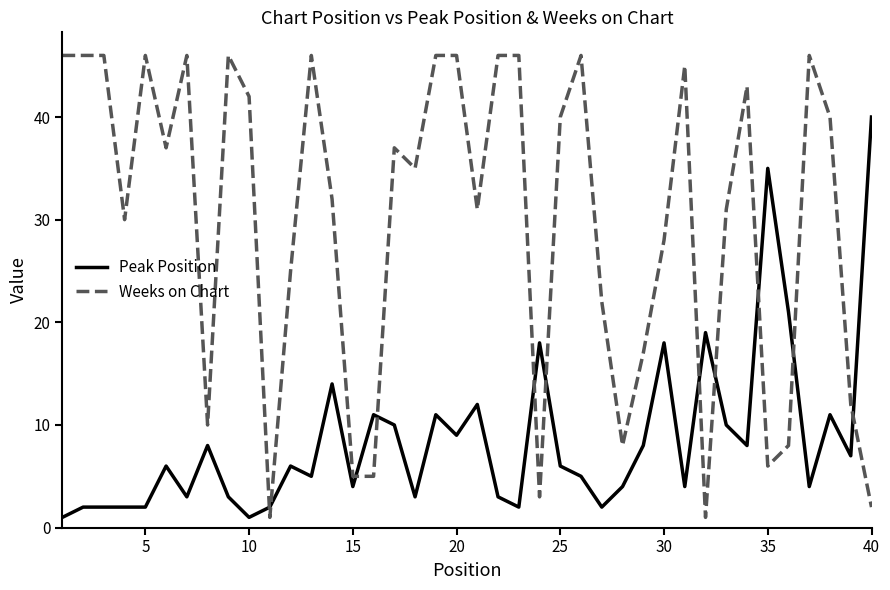

Which series has the largest range (max minus min)?

Weeks on Chart